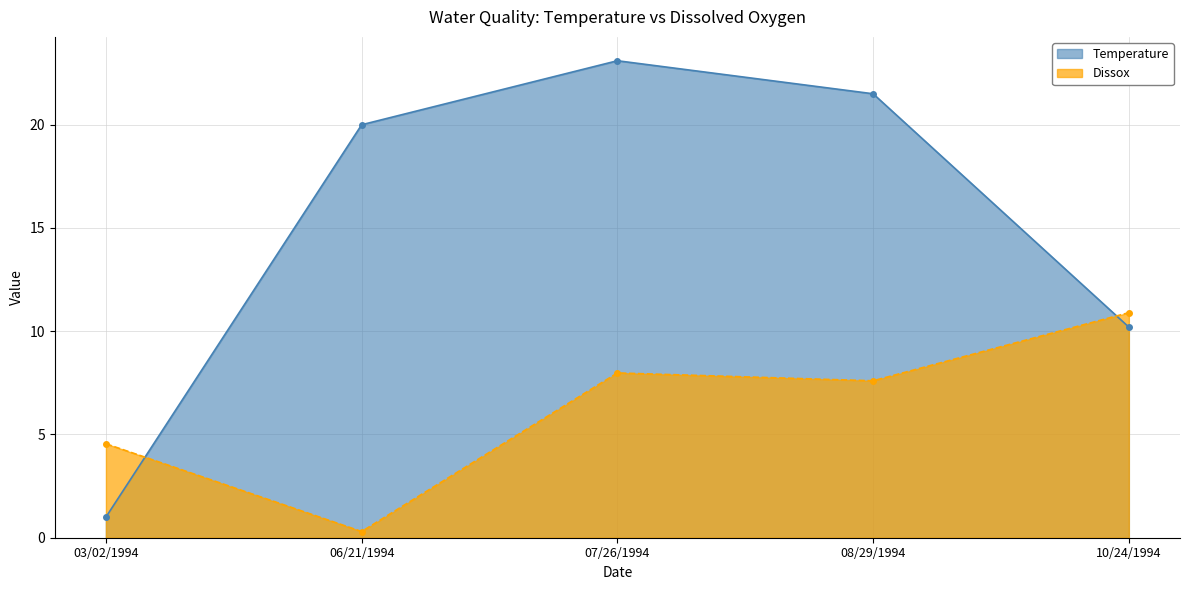

Where is the first local minimum for Dissox?

06/21/1994